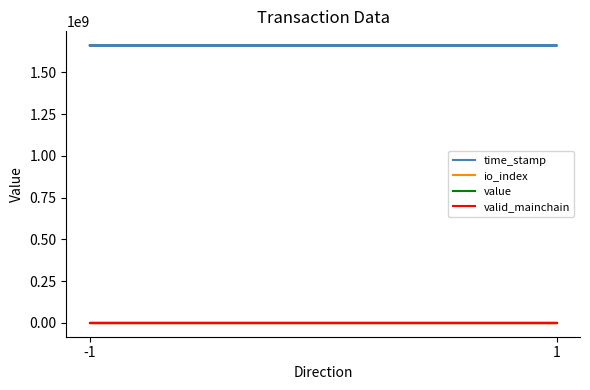

Which series has the largest total across all categories?

time_stamp